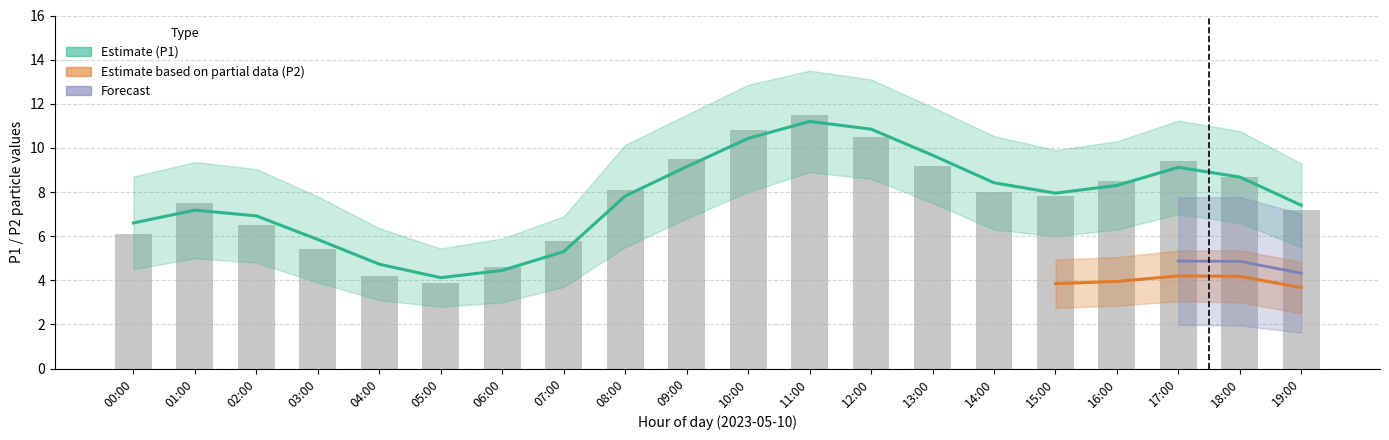

What is the difference between the maximum and minimum values in the P1_lower series?

6.1